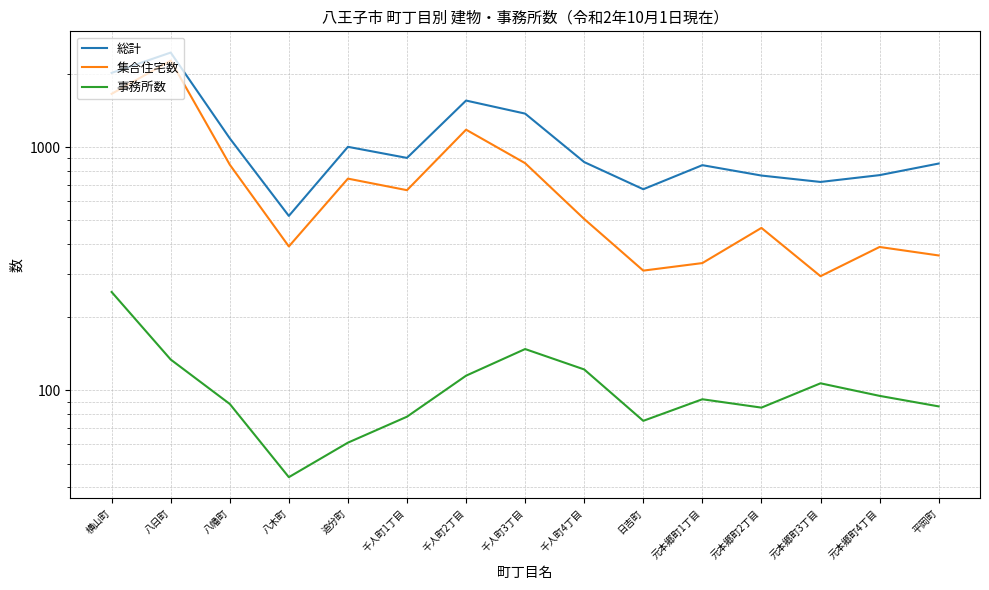

What is the difference between the second highest and minimum values in the 集合住宅数 series?

1363